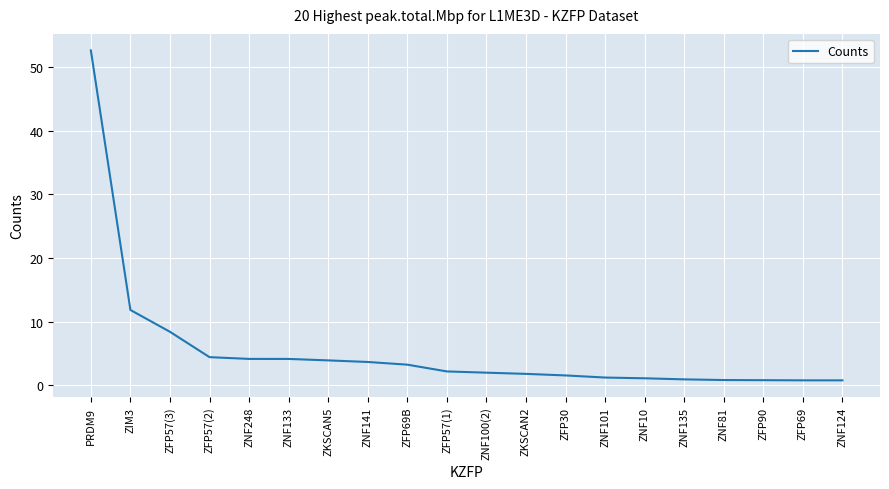

How many lines are shown in the chart?

1